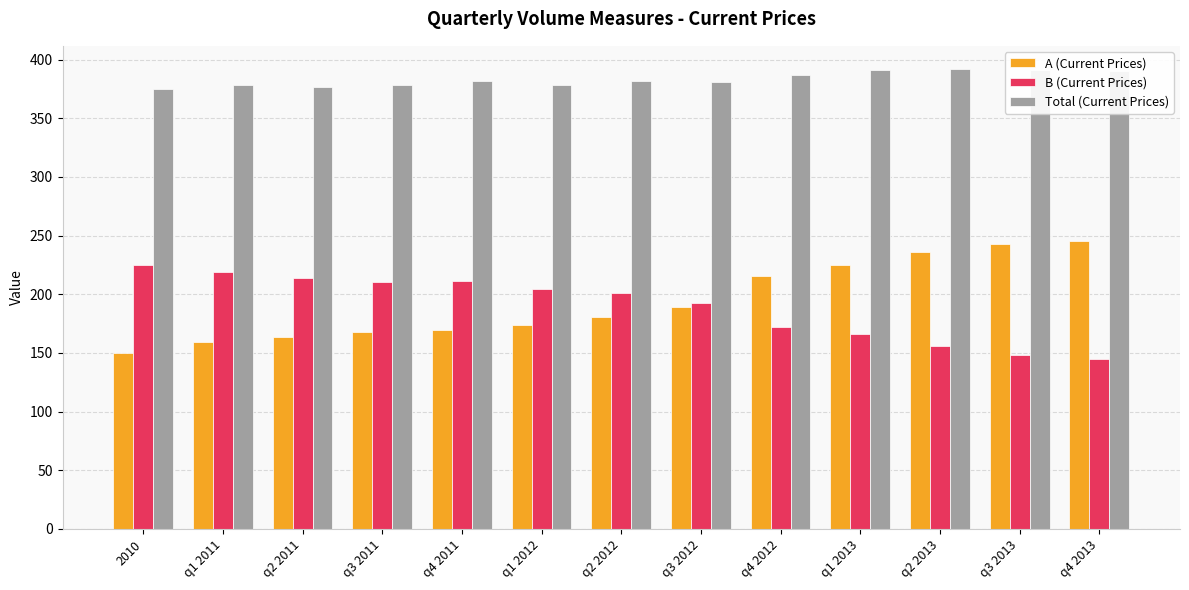

Are the bars grouped side by side (vs. stacked)?

Yes